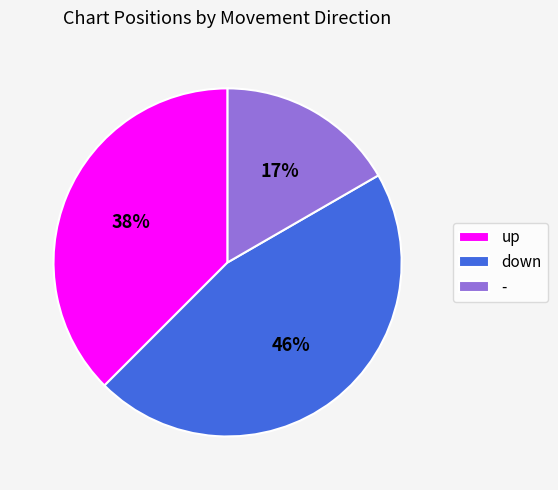

Which has a higher value, - or down?

down